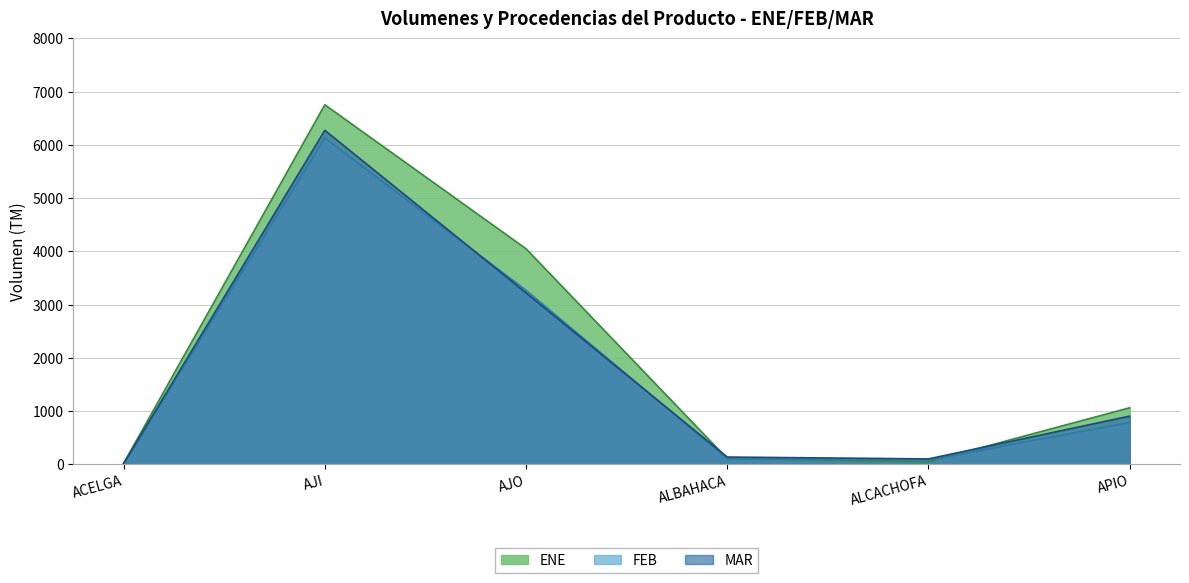

After their last crossing, which series has the higher values: MAR or FEB?

MAR